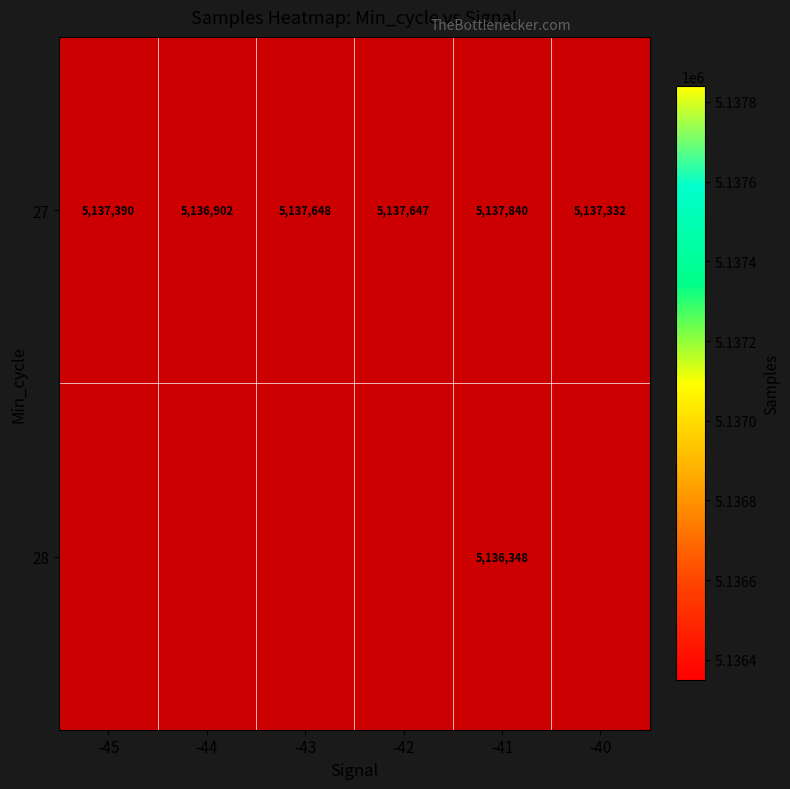

True or false: 27 has a value of 1653296.0 at -43.

False